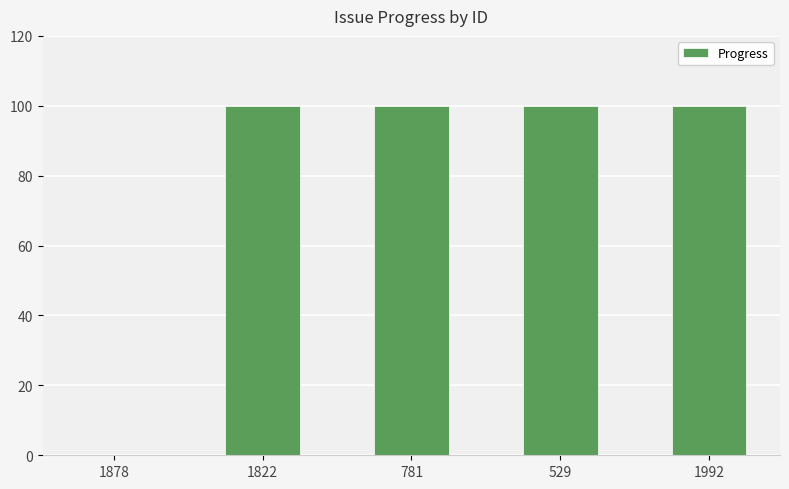

What is the maximum value shown in the chart?

100